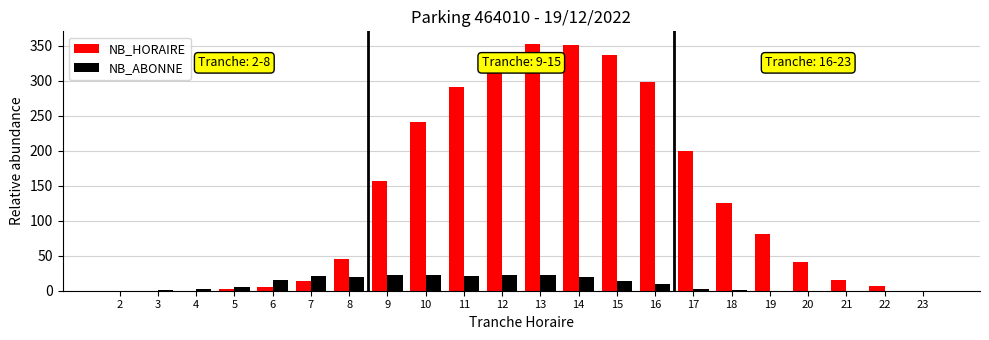

Which series changed the most between 4 and 6?

NB_ABONNE